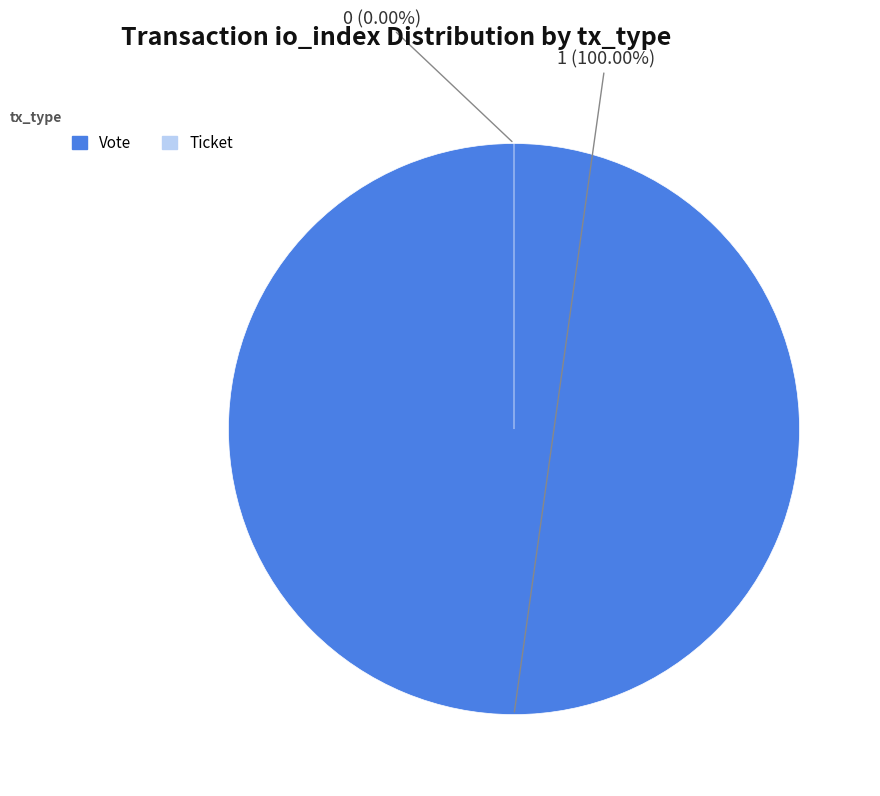

The Vote slice represents 99% of the pie. True or false?

False